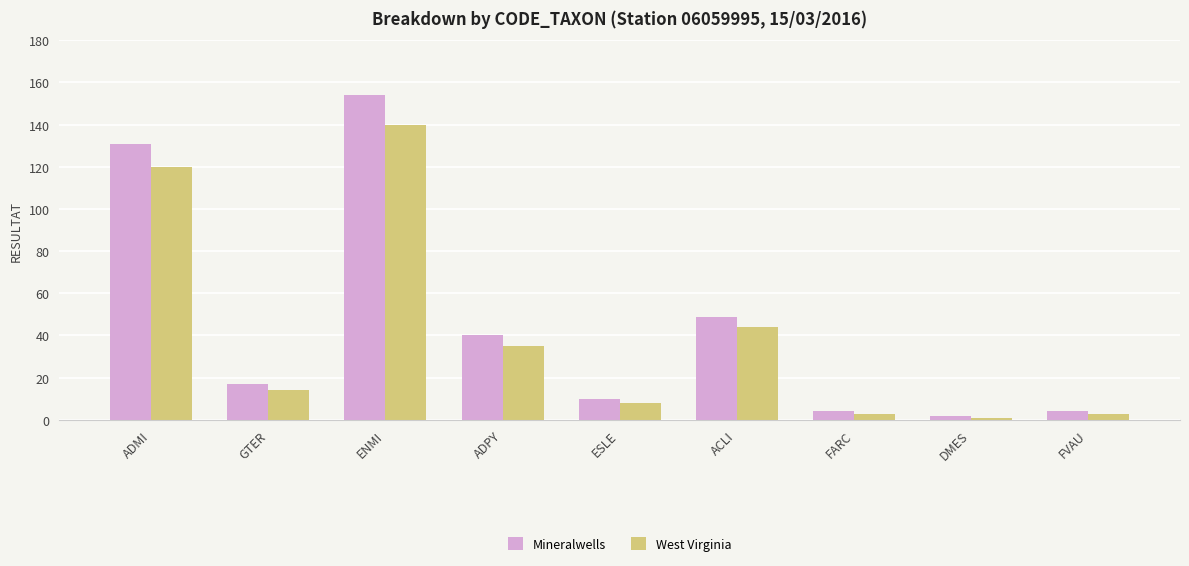

At how many categories does at least one series exceed 24?

4